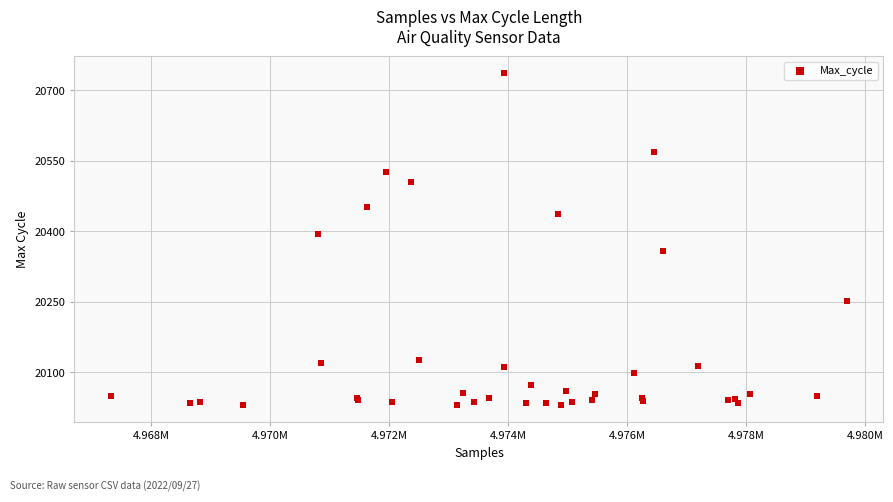

What Y value in the scatter plot is closest to 20384?

20395